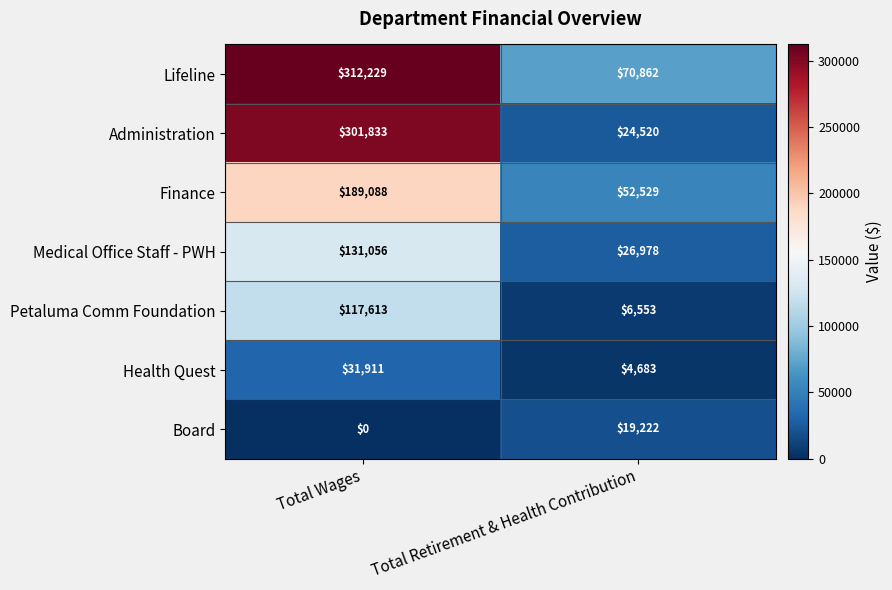

Rank the series at Total Wages from lowest to highest value.

Board, Health Quest, Petaluma Comm Foundation, Medical Office Staff - PWH, Finance, Administration, Lifeline